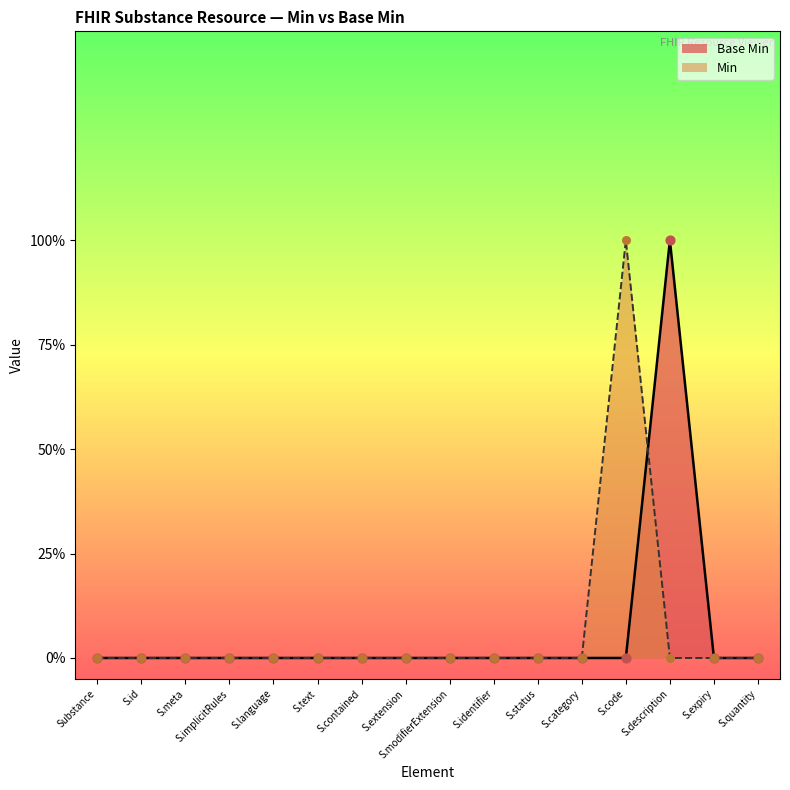

What are all the series names shown in the legend?

Base Min, Min